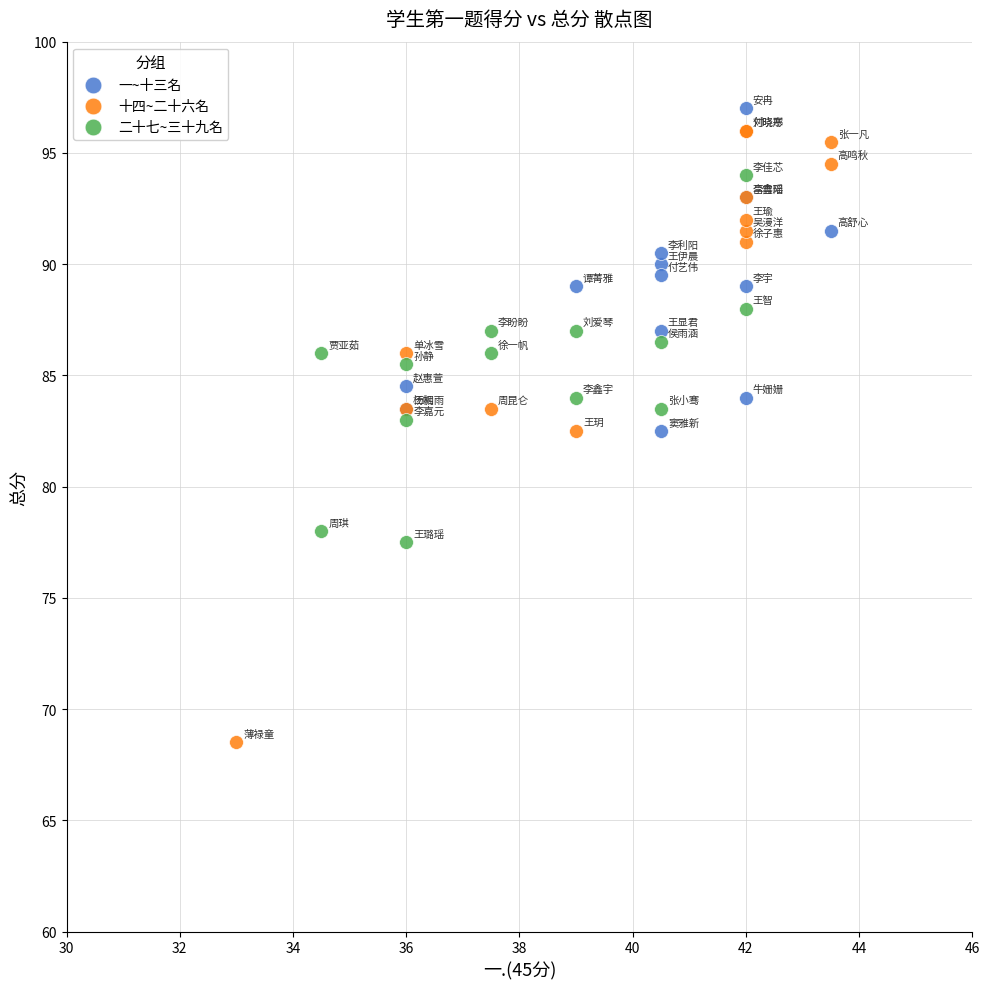

Which series reaches the maximum Y coordinate?

一~十三名